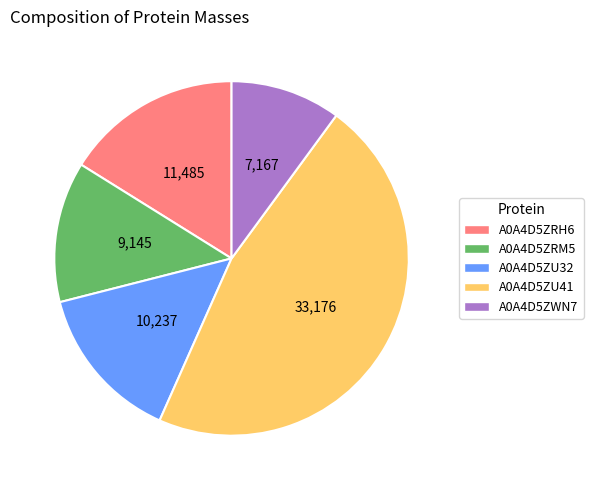

Approximately how many times larger is the value at A0A4D5ZWN7 compared to A0A4D5ZU41?

0.2